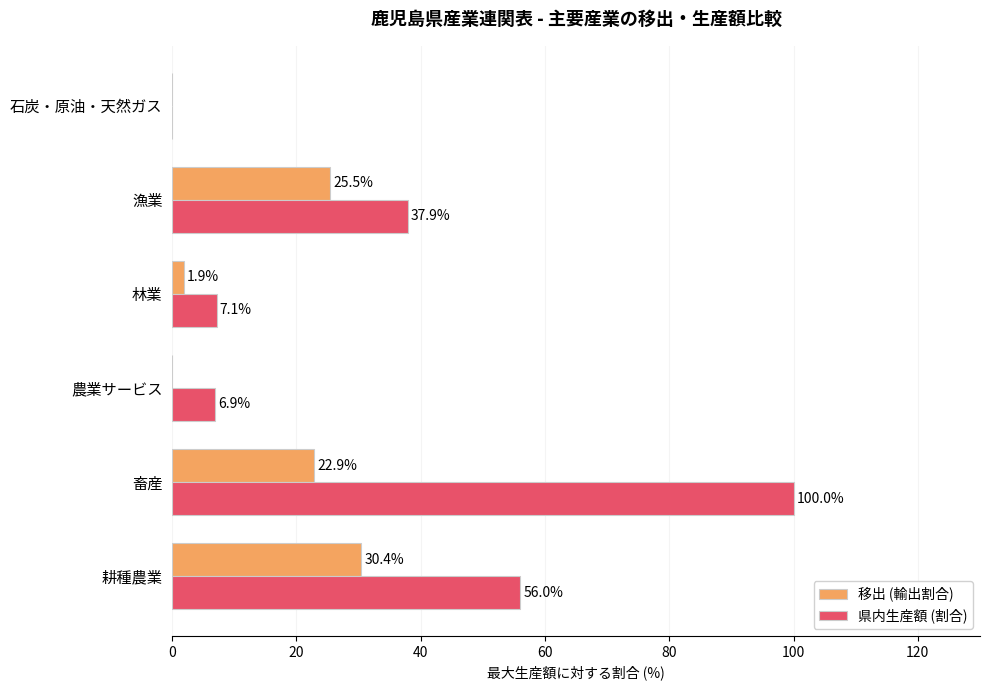

What is the sum of the 県内生産額 (割合) values at 畜産 and 耕種農業?

156.0